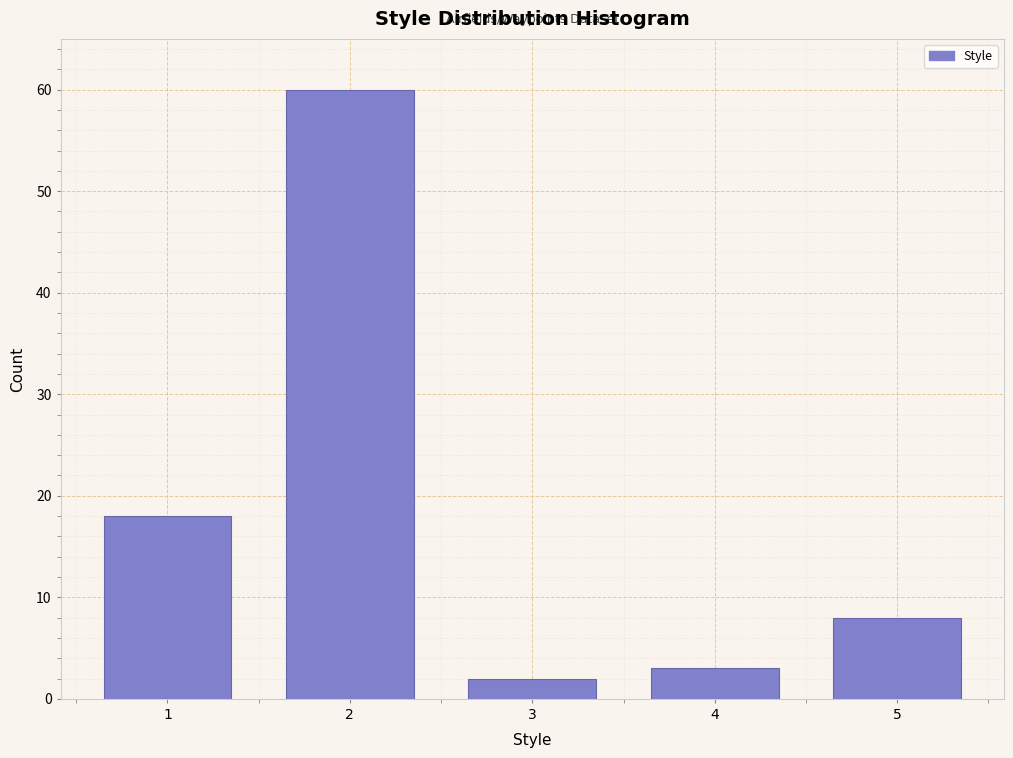

Reading left to right, transcribe all the data shown in this chart.

18	60	2	3	8